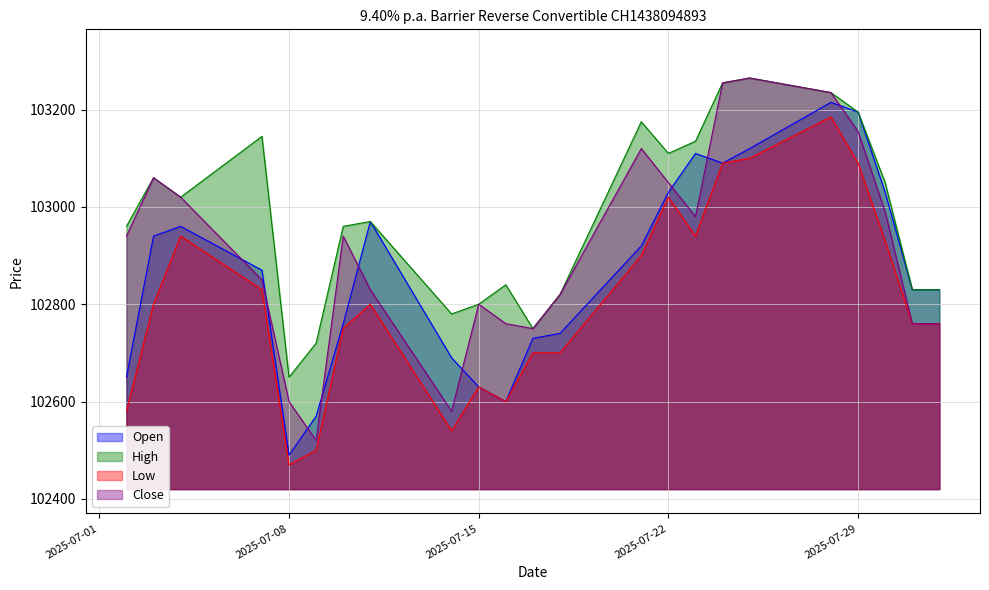

Which category has the highest value in the Low series?

28.07.2025